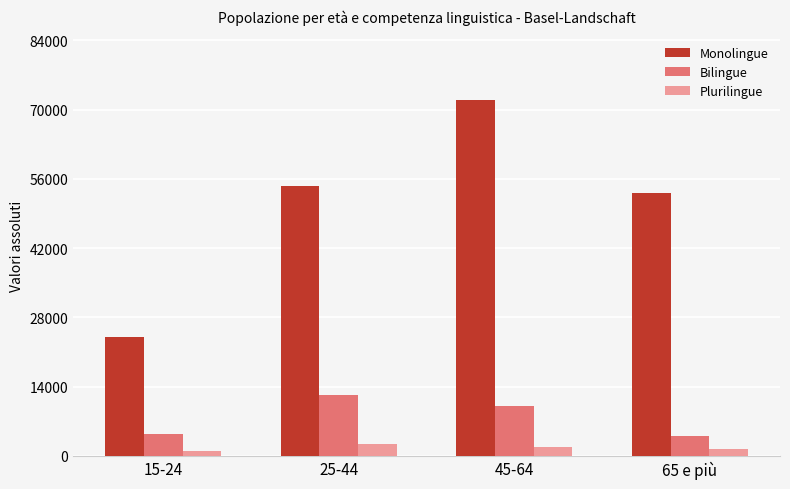

How many distinct data groups are displayed?

3